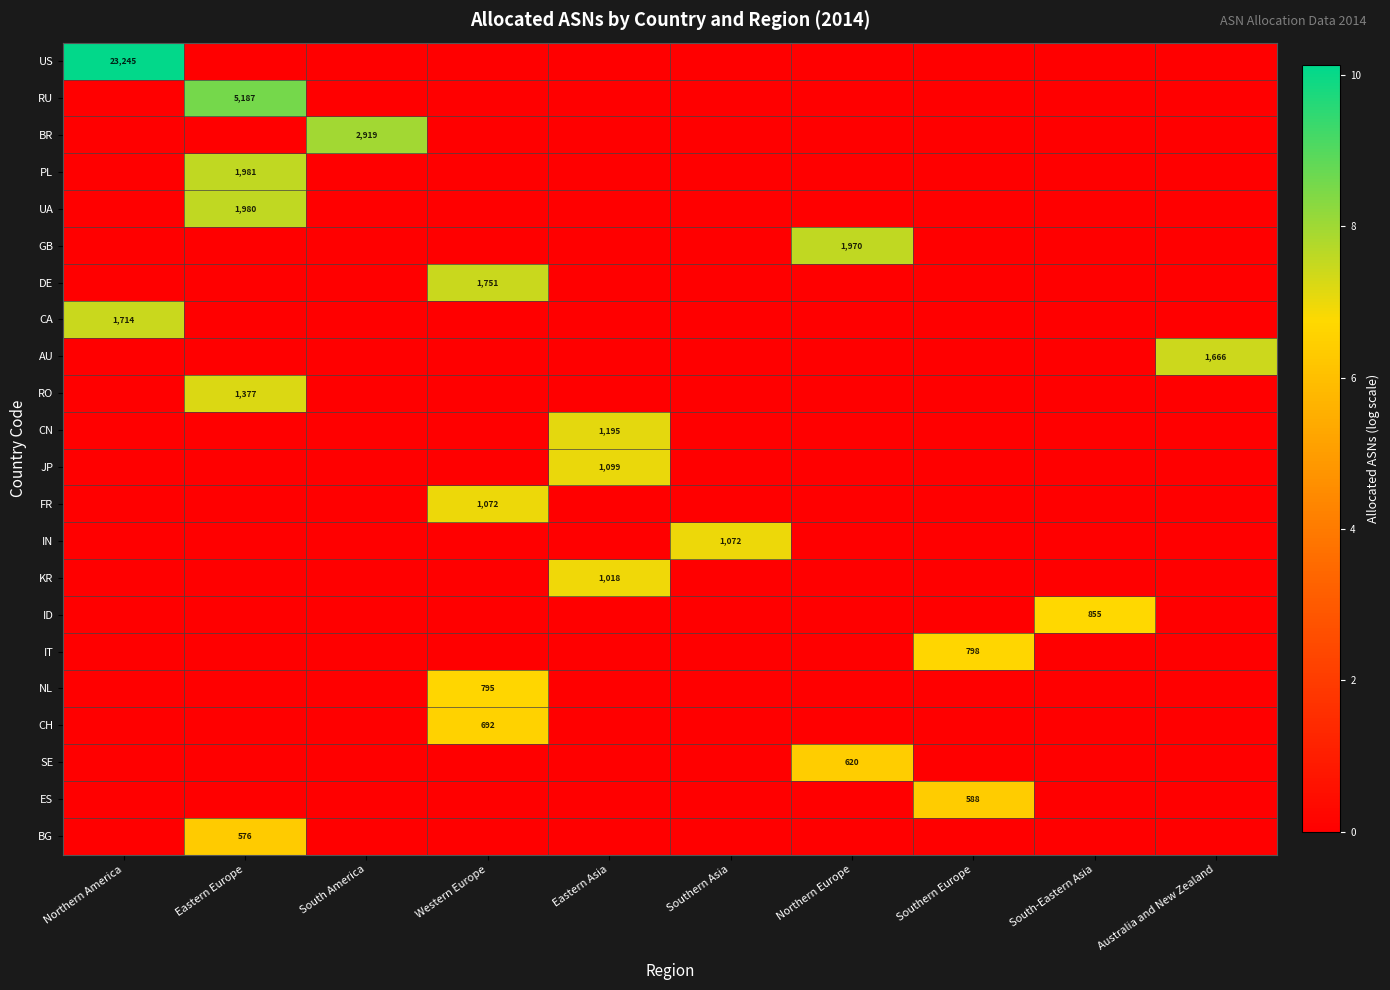

How many data points does each series have?

10